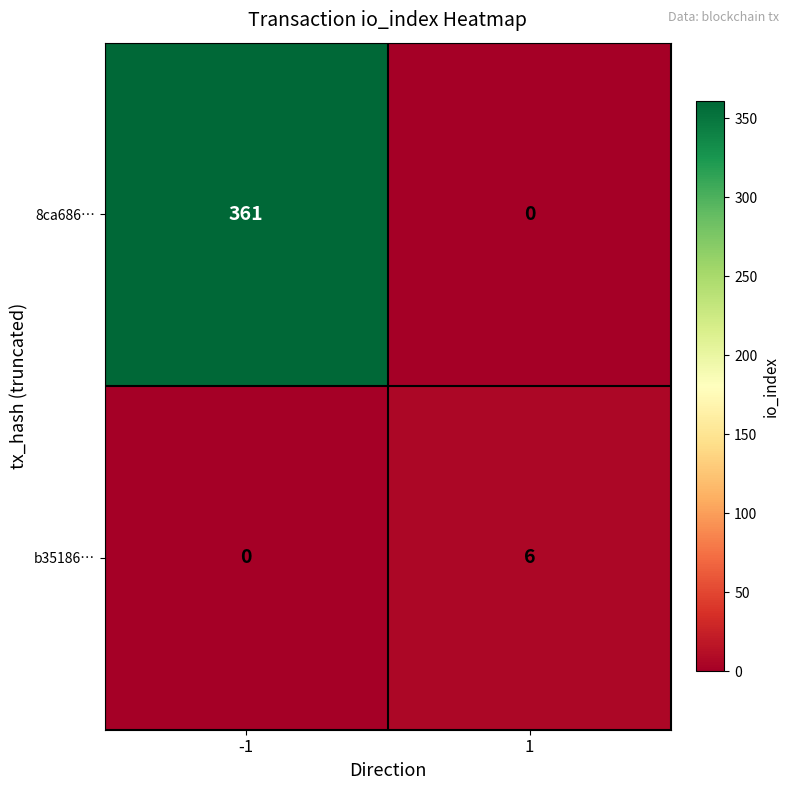

Is it true that b35186… equals -4 at -1?

False